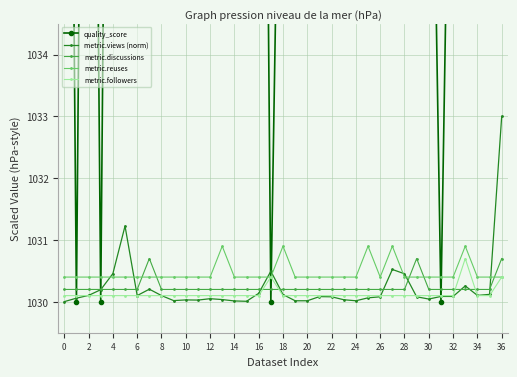

True or false: metric.views (norm) has more than 0 points higher than both neighbors.

True